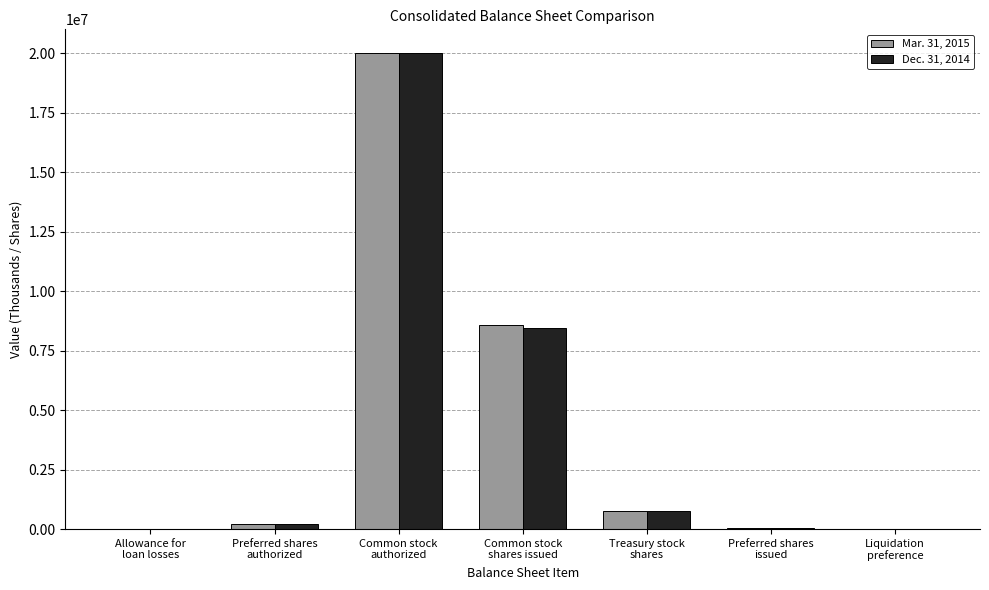

Where is Dec. 31, 2014 nearest to the value 10000500?

Common stock
shares issued